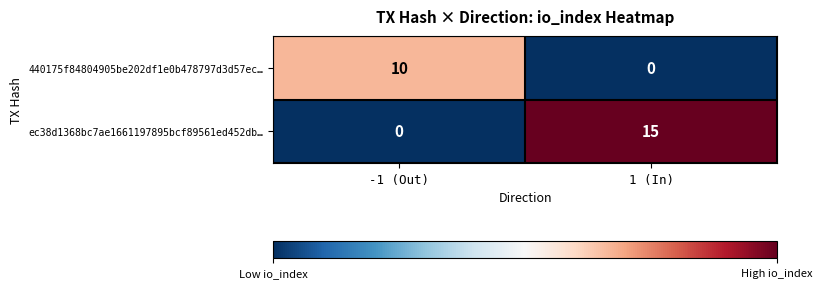

Rank the series by their average value, from lowest to highest.

440175f84804905be202df1e0b478797d3d57ec…, ec38d1368bc7ae1661197895bcf89561ed452db…